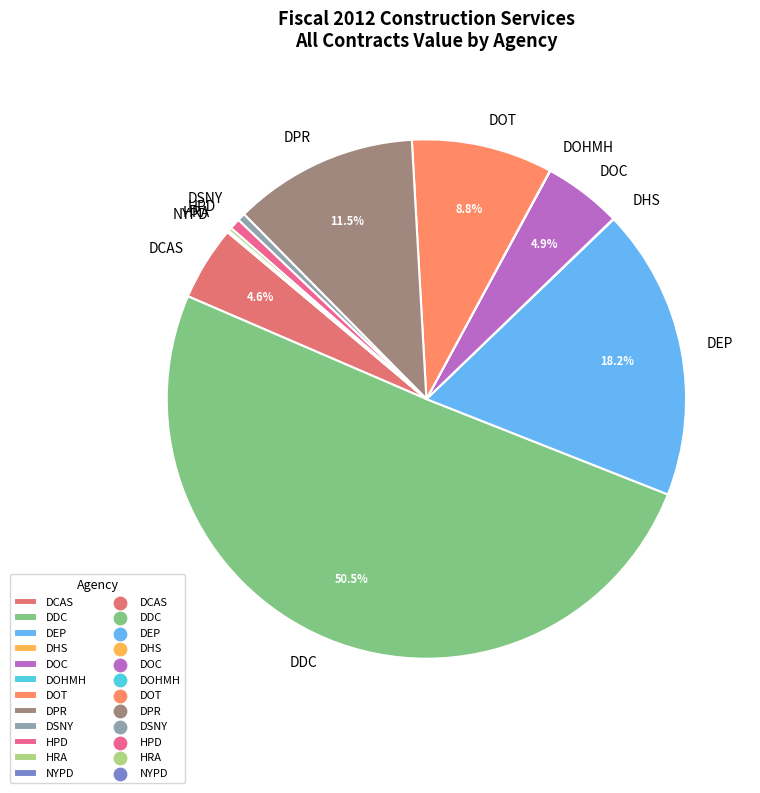

Which slice represents more than half of the pie?

DDC